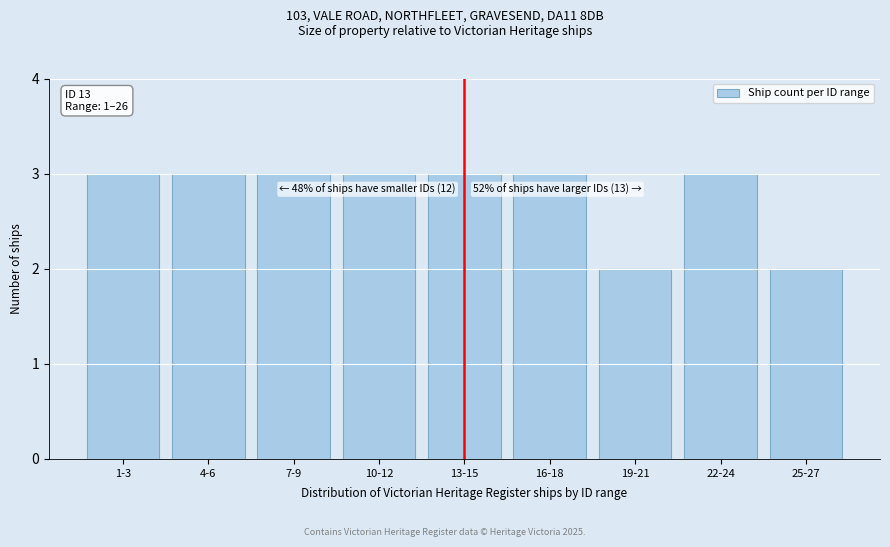

Reading left to right, transcribe all the data shown in this chart.

3	3	3	3	3	3	2	3	2